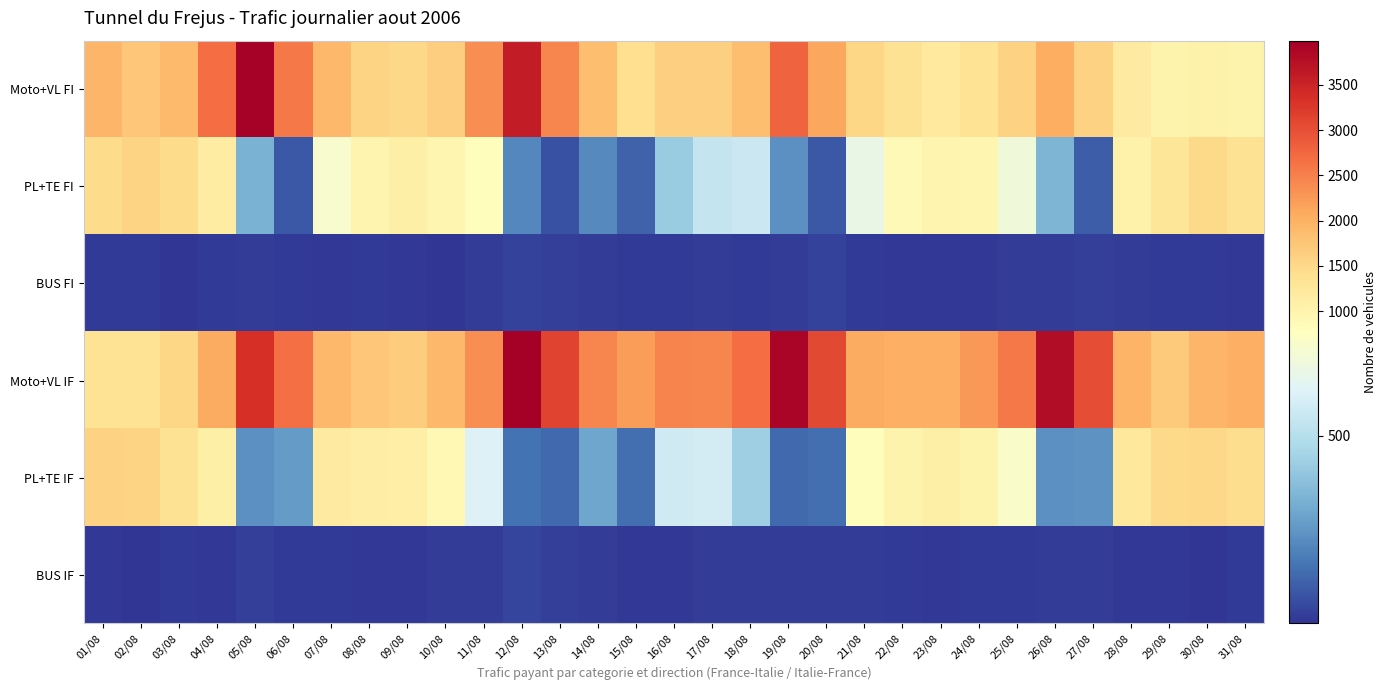

What is the spread (max minus min) of values at 04/08?

2665